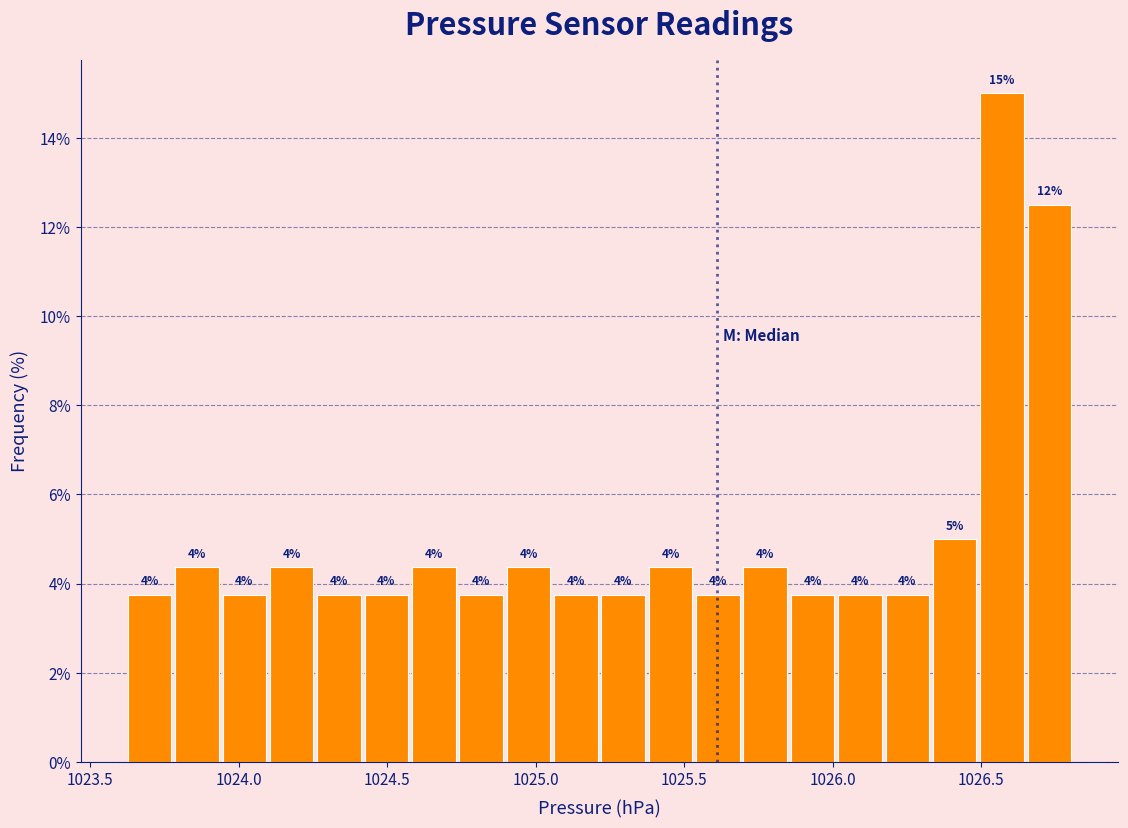

Around what value on the x-axis is the tallest bar? Give the approximate position of its centre, as read against the axis.

1026.55